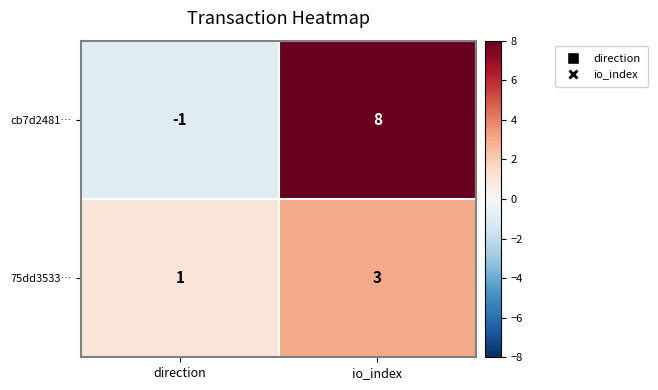

What is the difference between the highest and lowest values at direction?

2